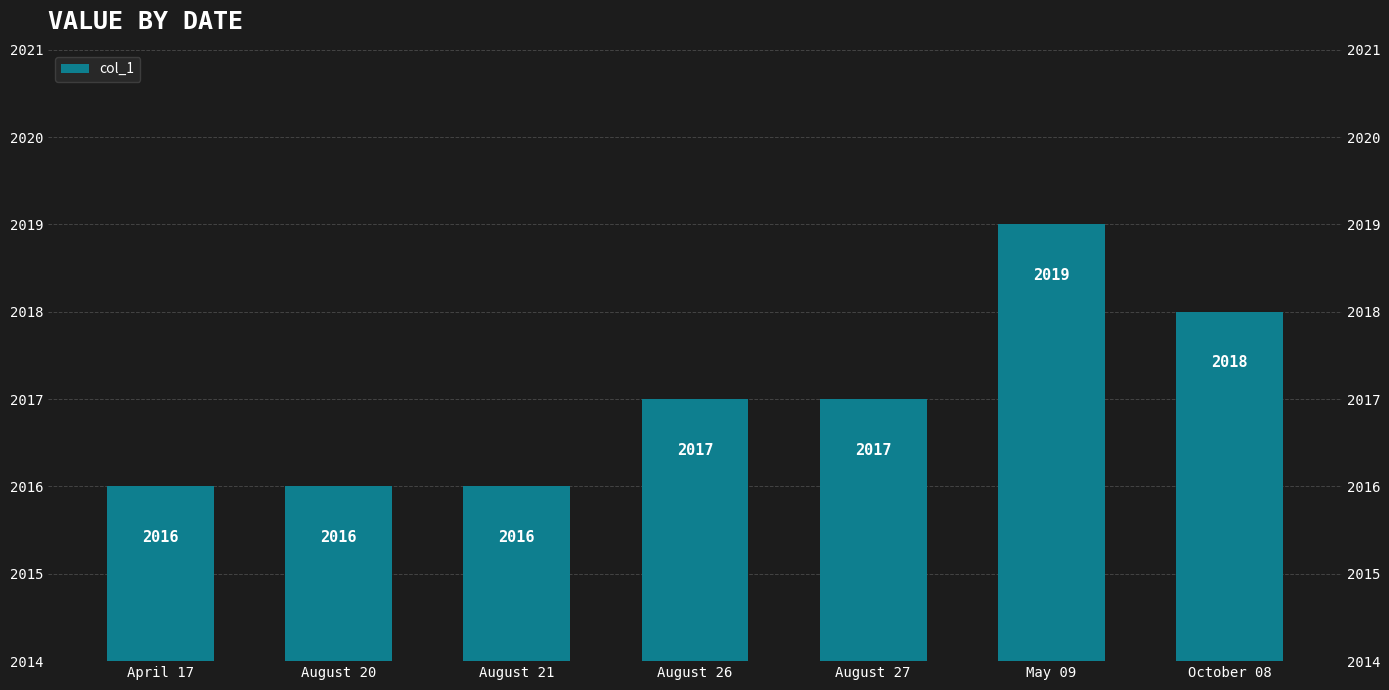

Which category has the lowest value across all series?

April 17